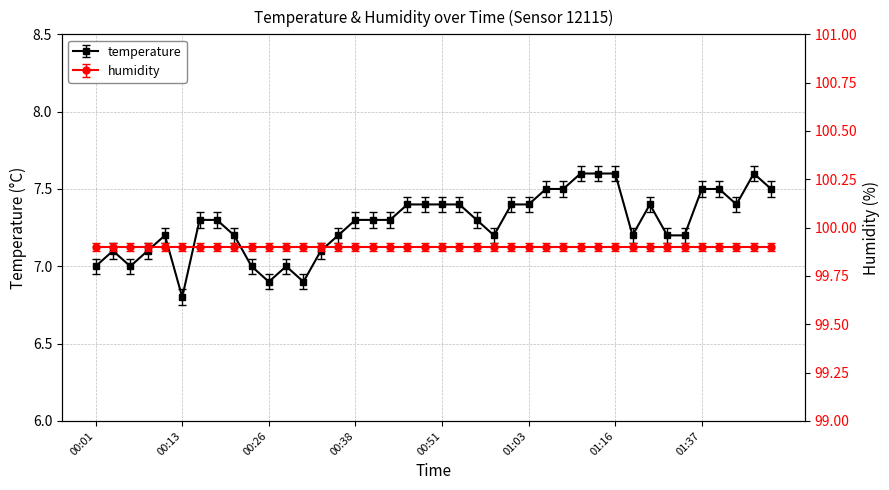

What is the greatest value displayed?

7.6